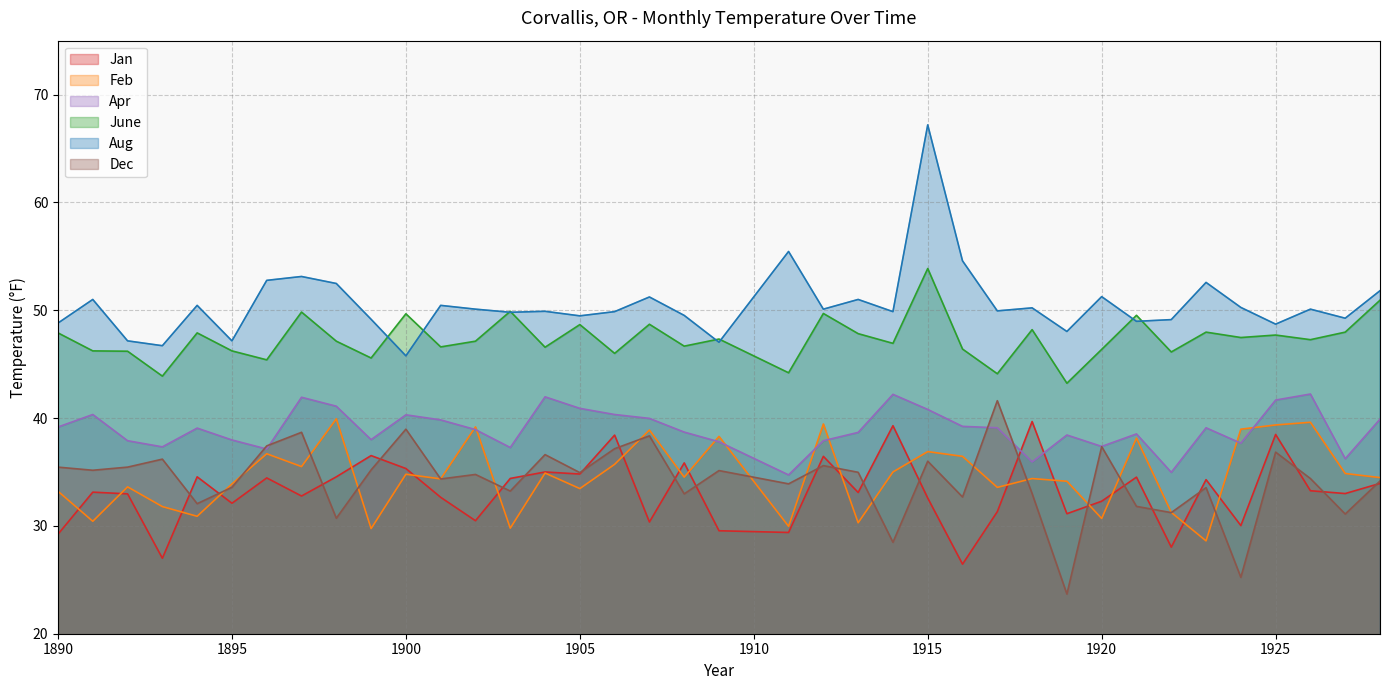

What is the lowest value of the Dec series?

23.7